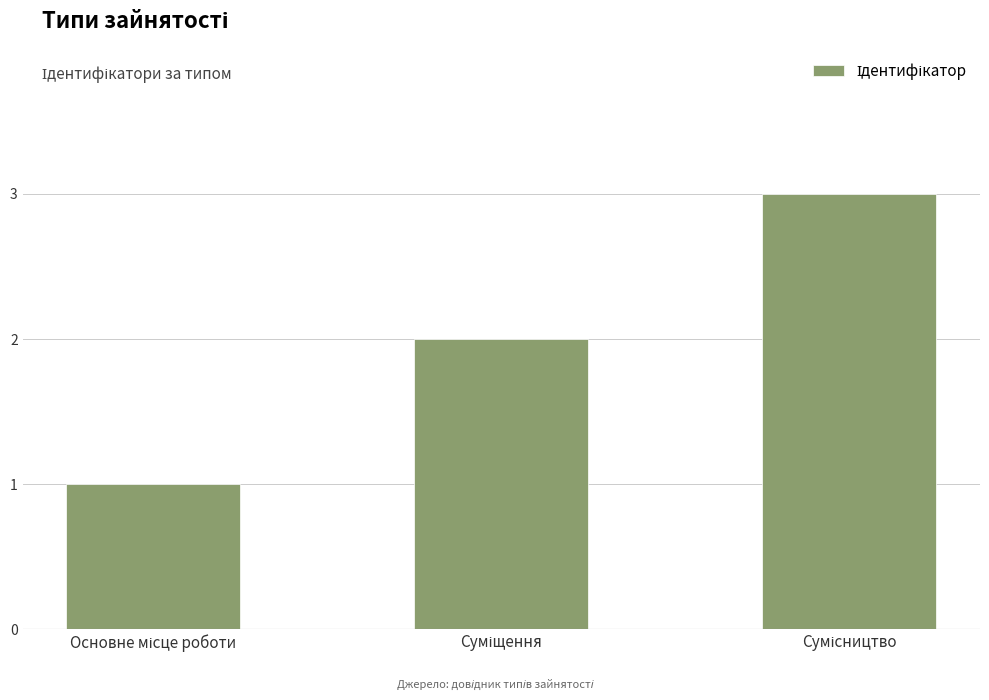

Reading left to right, what are all the values shown in this chart?

1	2	3